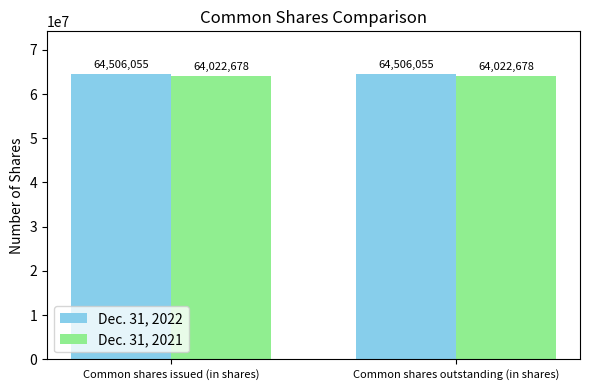

Rank the series by their maximum value, from highest to lowest.

Dec. 31, 2022, Dec. 31, 2021